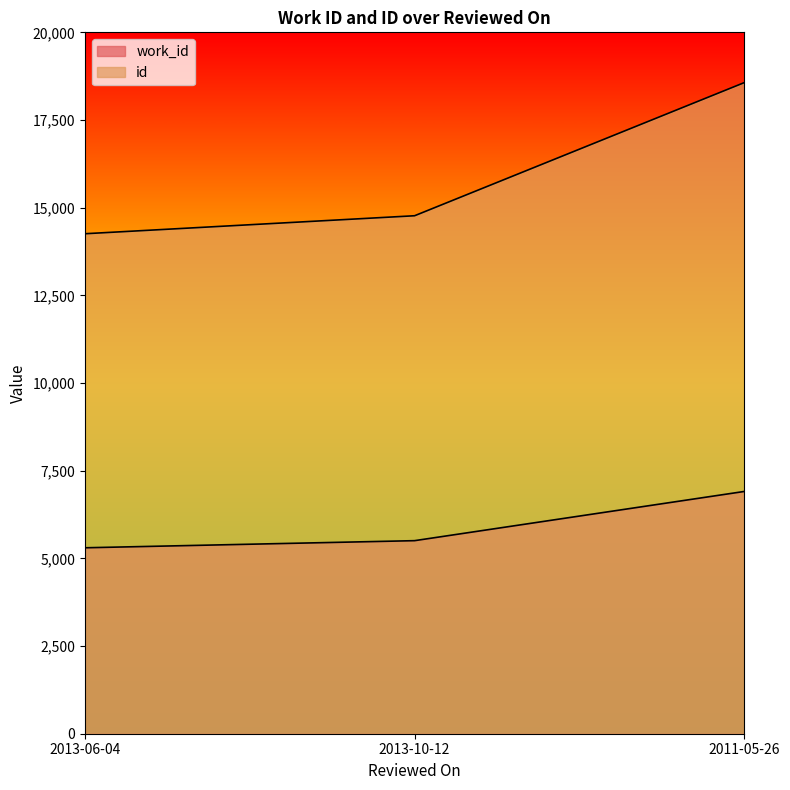

Reading left to right, transcribe all the data shown in this chart.

work_id: 5302	5505	6908
id: 14257	14770	18566